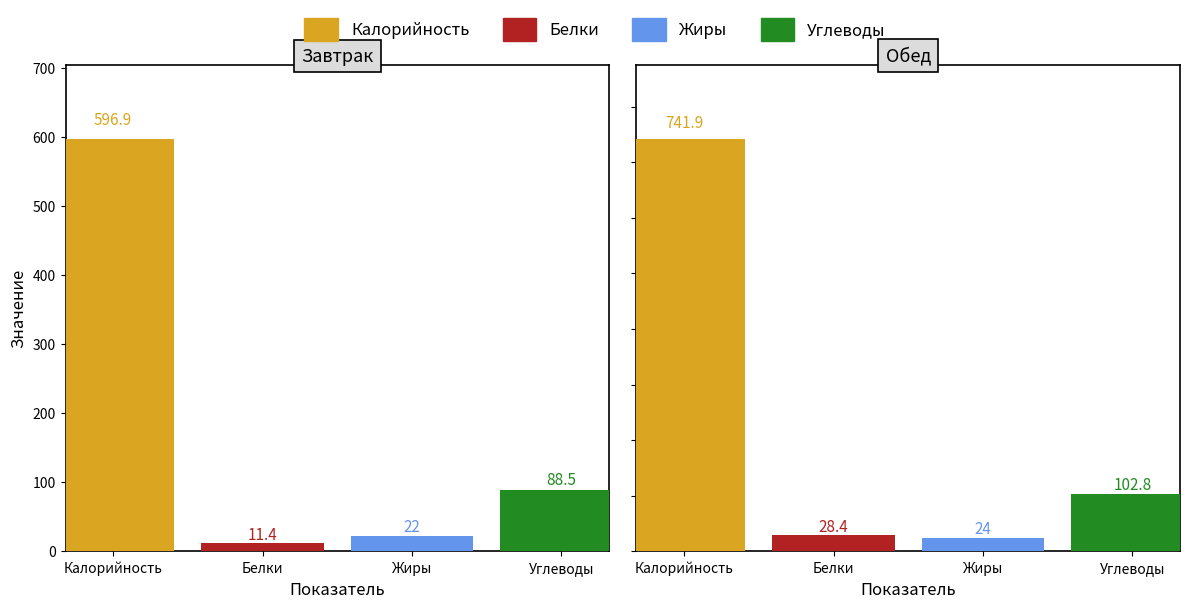

The Калорийность series shows 741.9 at Обед. True or false?

True